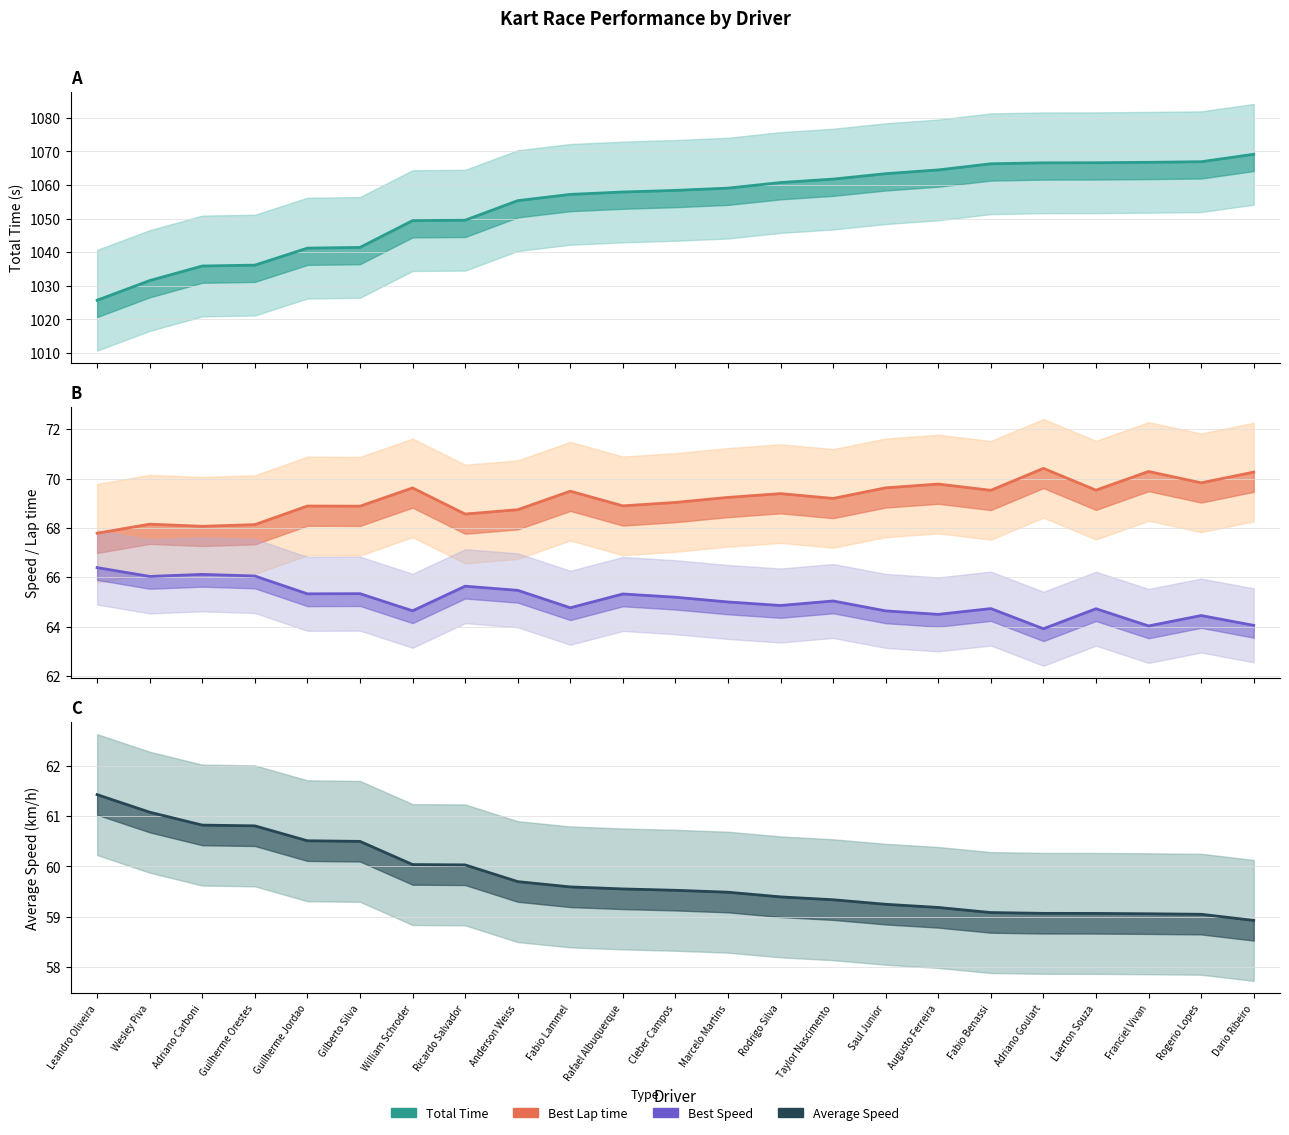

Between Guilherme Orestes and Cleber Campos, which is larger?

Cleber Campos